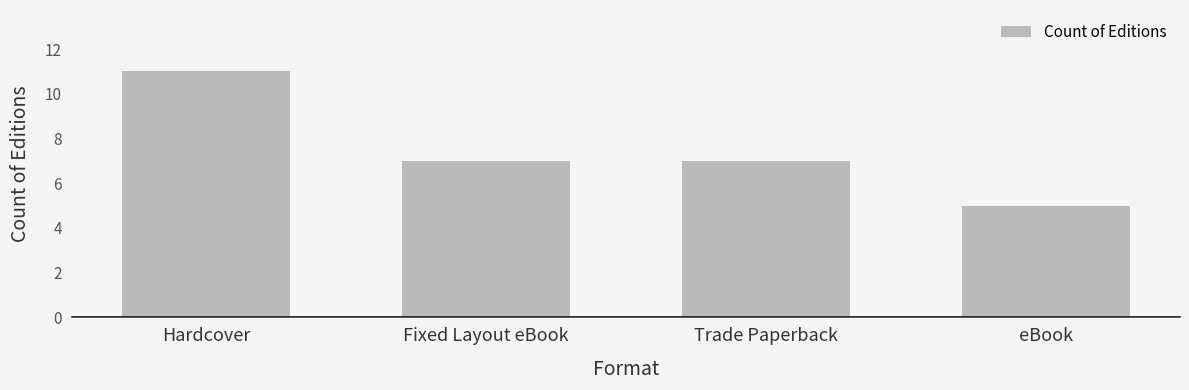

What is the greatest value displayed?

11